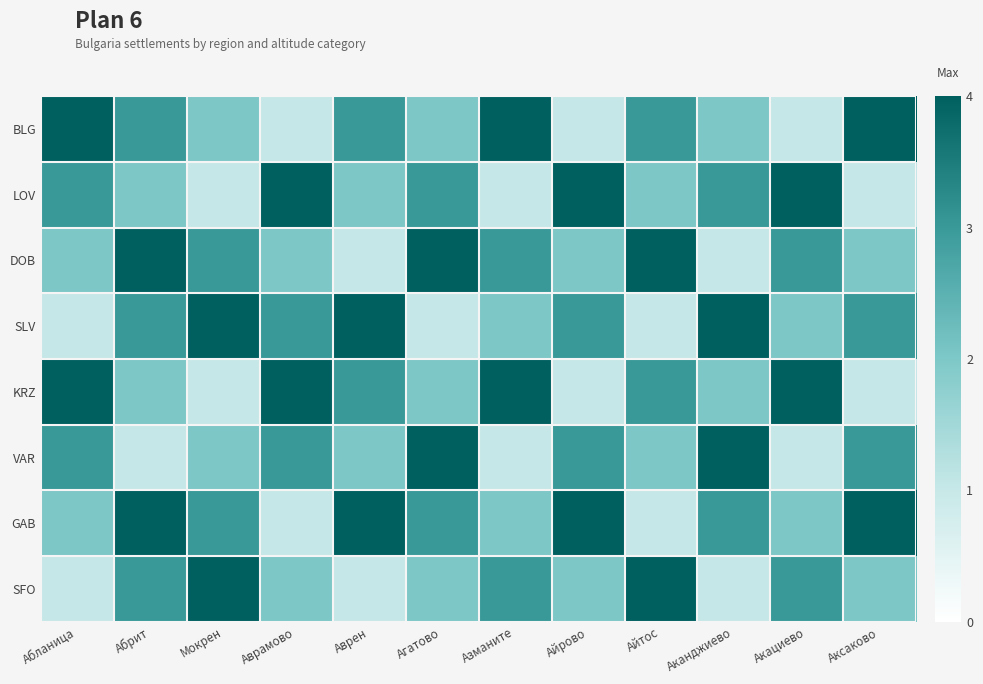

Which category has the highest value across all series?

Абланица